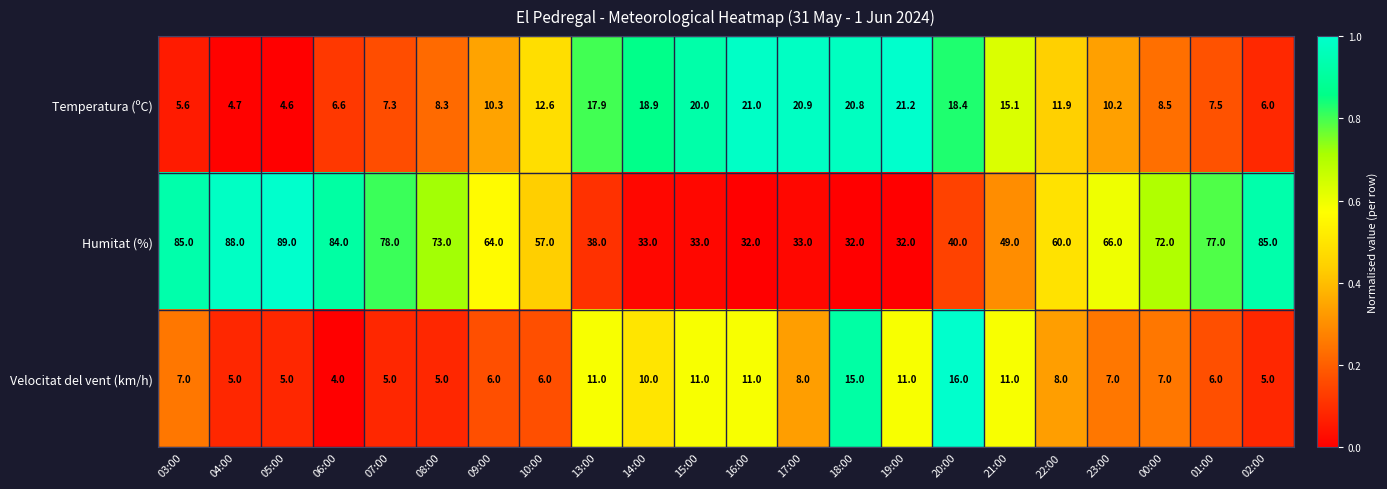

List the series in order of their peak value, highest first.

Humitat (%), Temperatura (ºC), Velocitat del vent (km/h)